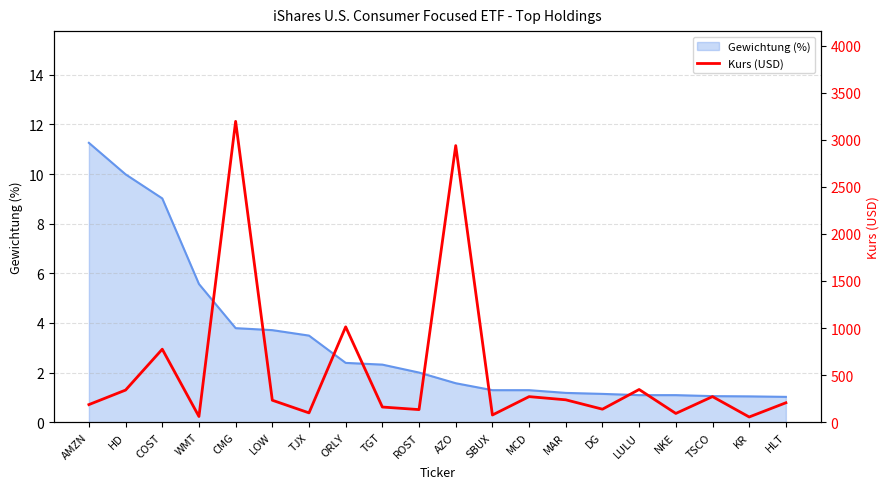

Count the number of values greater than 232.

10